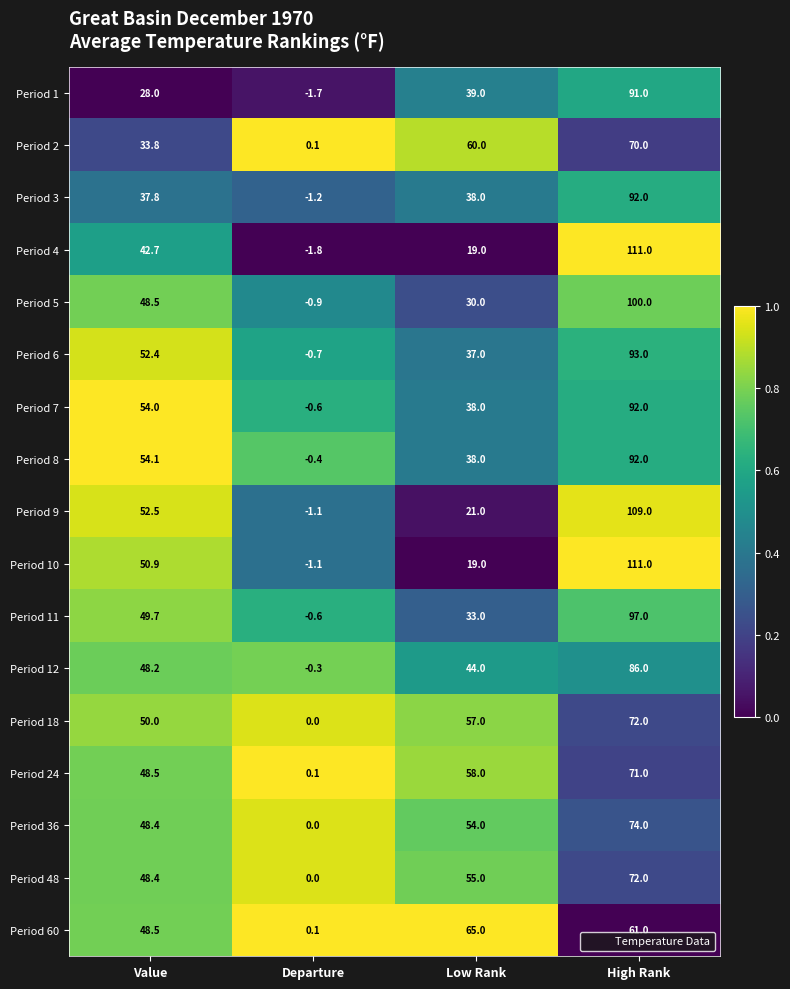

What is the total value across all series at Value?

796.4